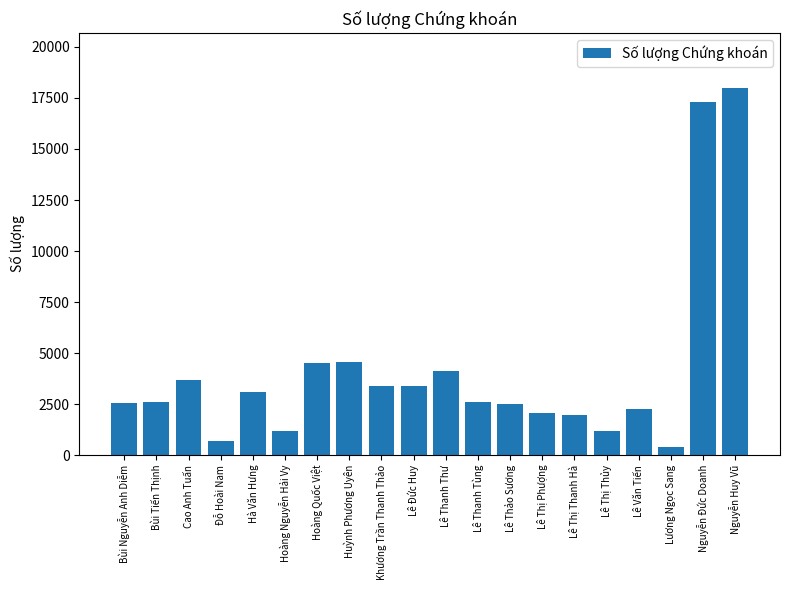

At which category does the chart reach its minimum across all series?

Lương Ngọc Sang